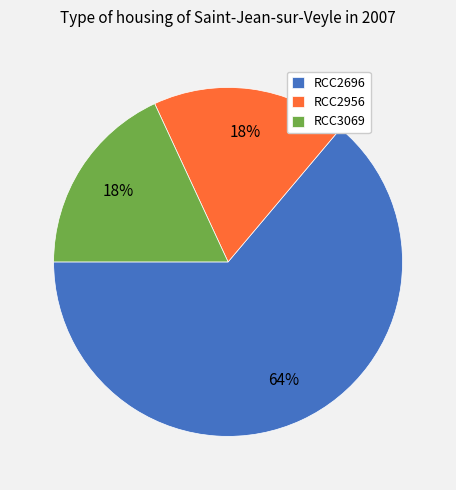

Which category has the biggest portion of the pie?

RCC2696